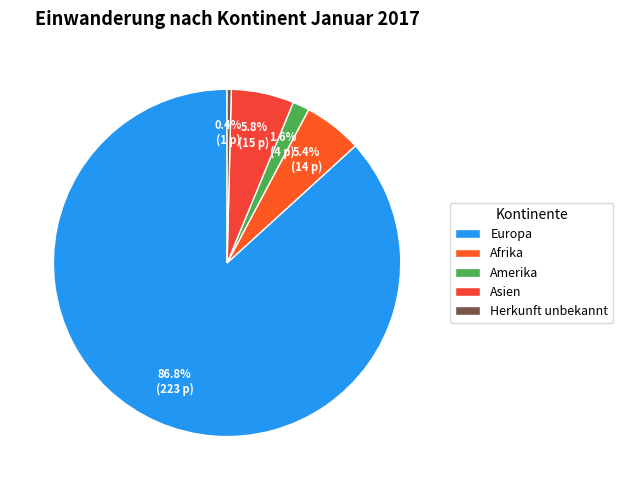

Combined, do Europa and Amerika account for over 50%?

Yes